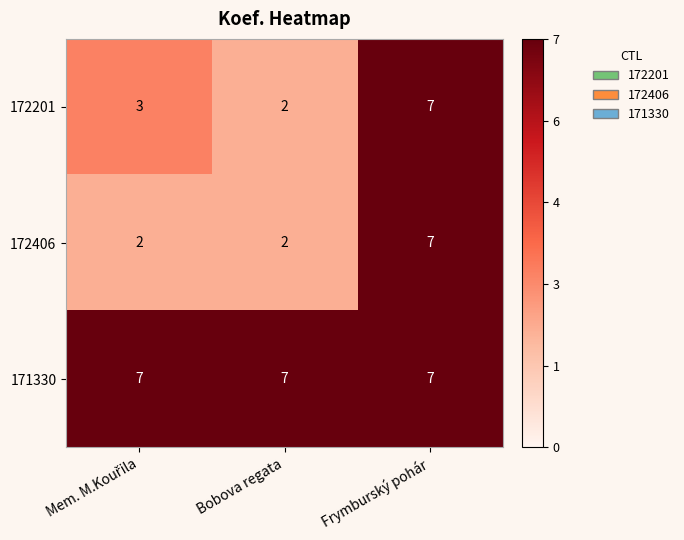

The value of 171330 at Bobova regata is 4. True or false?

False